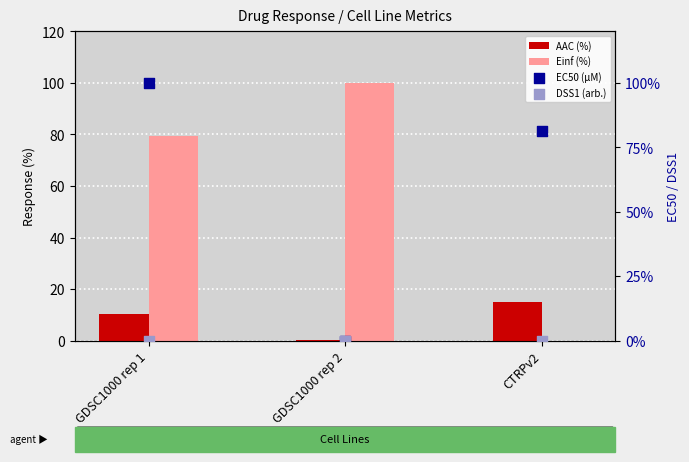

Which series contains the highest Y value?

EC50 (µM)